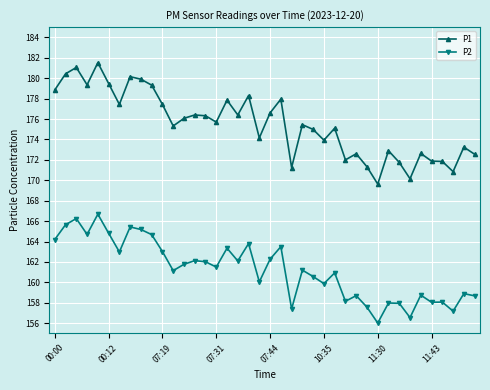

What is the greatest value displayed?

181.5